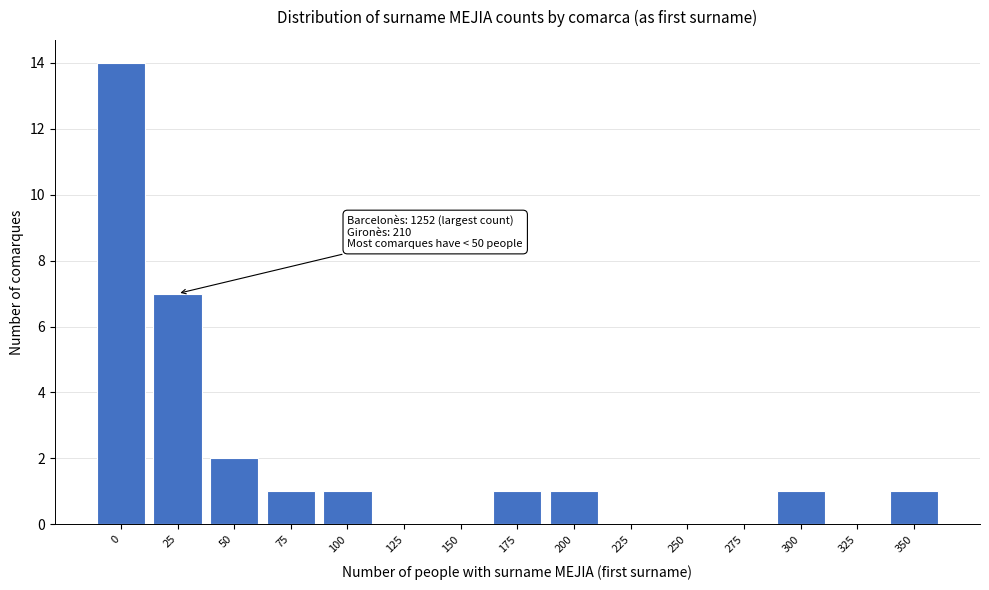

Reading right to left, list all the values displayed in this chart.

350=1	325=0	300=1	275=0	250=0	225=0	200=1	175=1	150=0	125=0	100=1	75=1	50=2	25=7	0=14